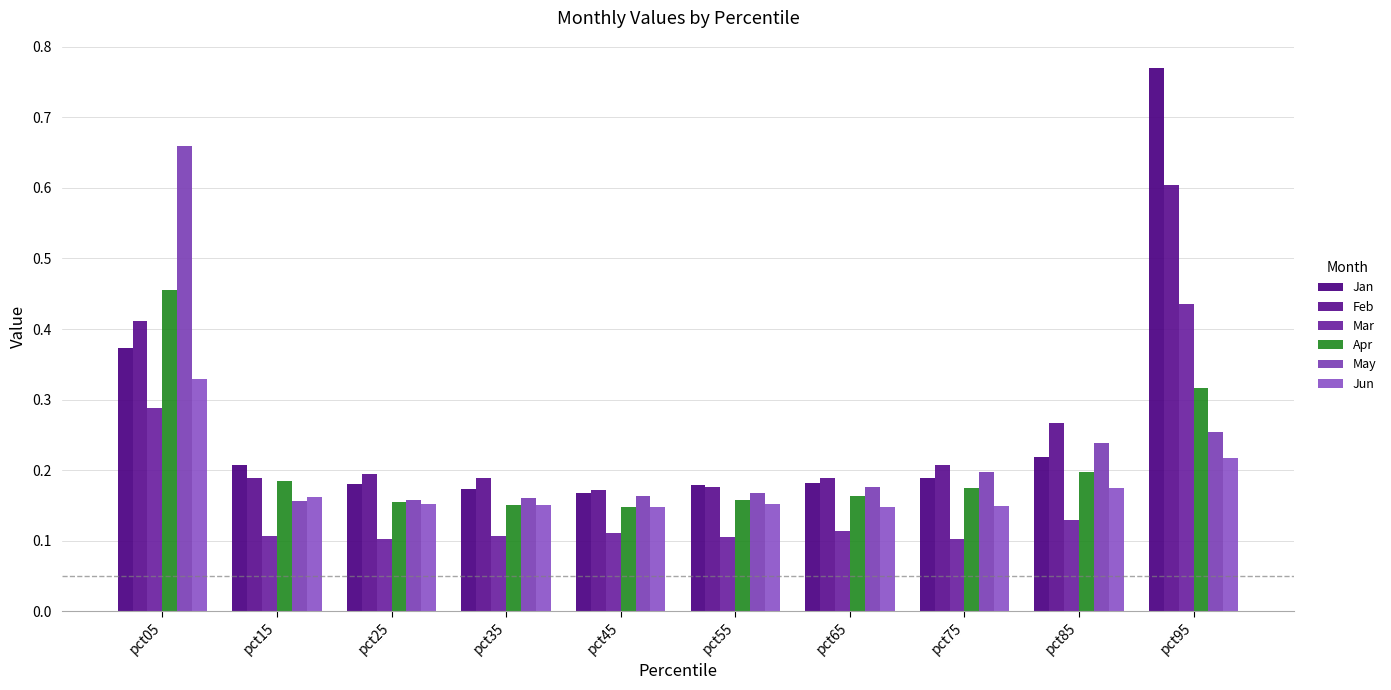

Is it true that Jan equals 0.2 at pct55?

True